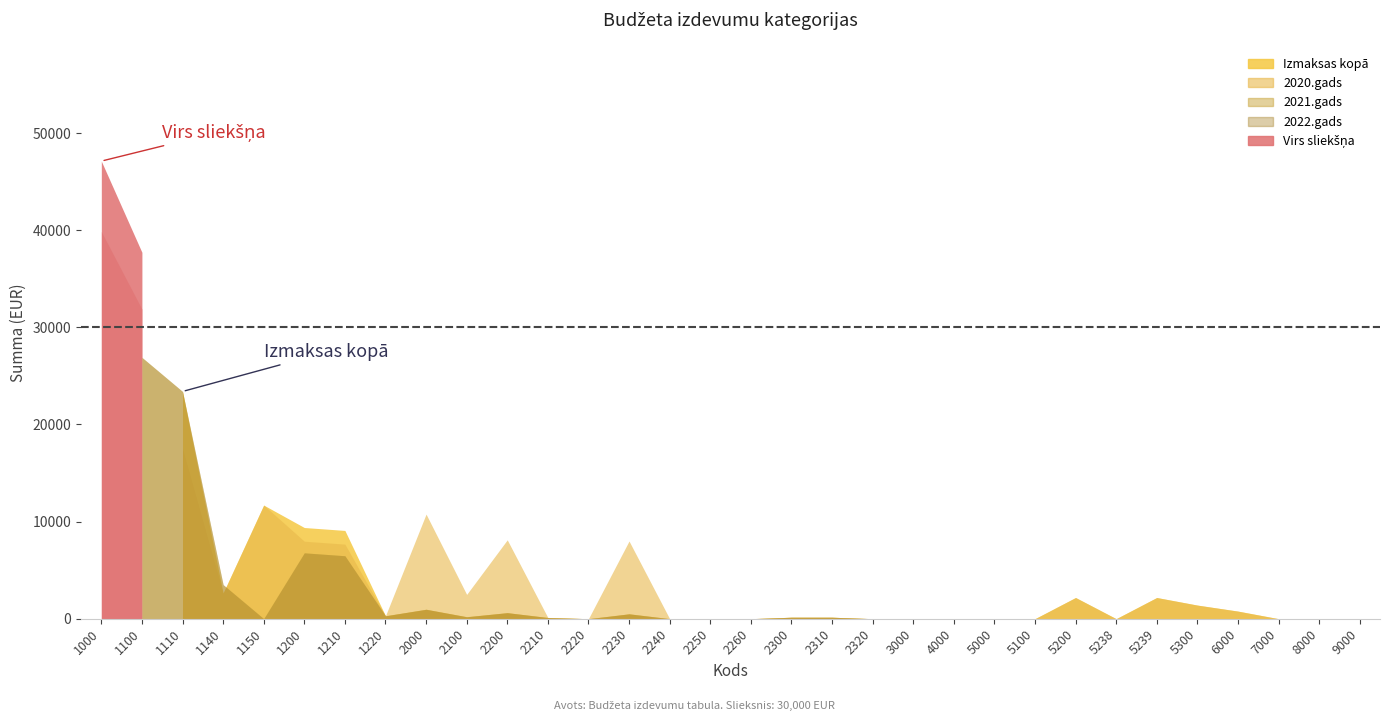

List the labels in order of 2021.gads value, smallest first.

1150, 2220, 2240, 2250, 2260, 2320, 3000, 4000, 5000, 5100, 5200, 5238, 5239, 5300, 6000, 7000, 8000, 9000, 2210, 2300, 2310, 2100, 1220, 2230, 2200, 2000, 1140, 1210, 1200, 1110, 1100, 1000